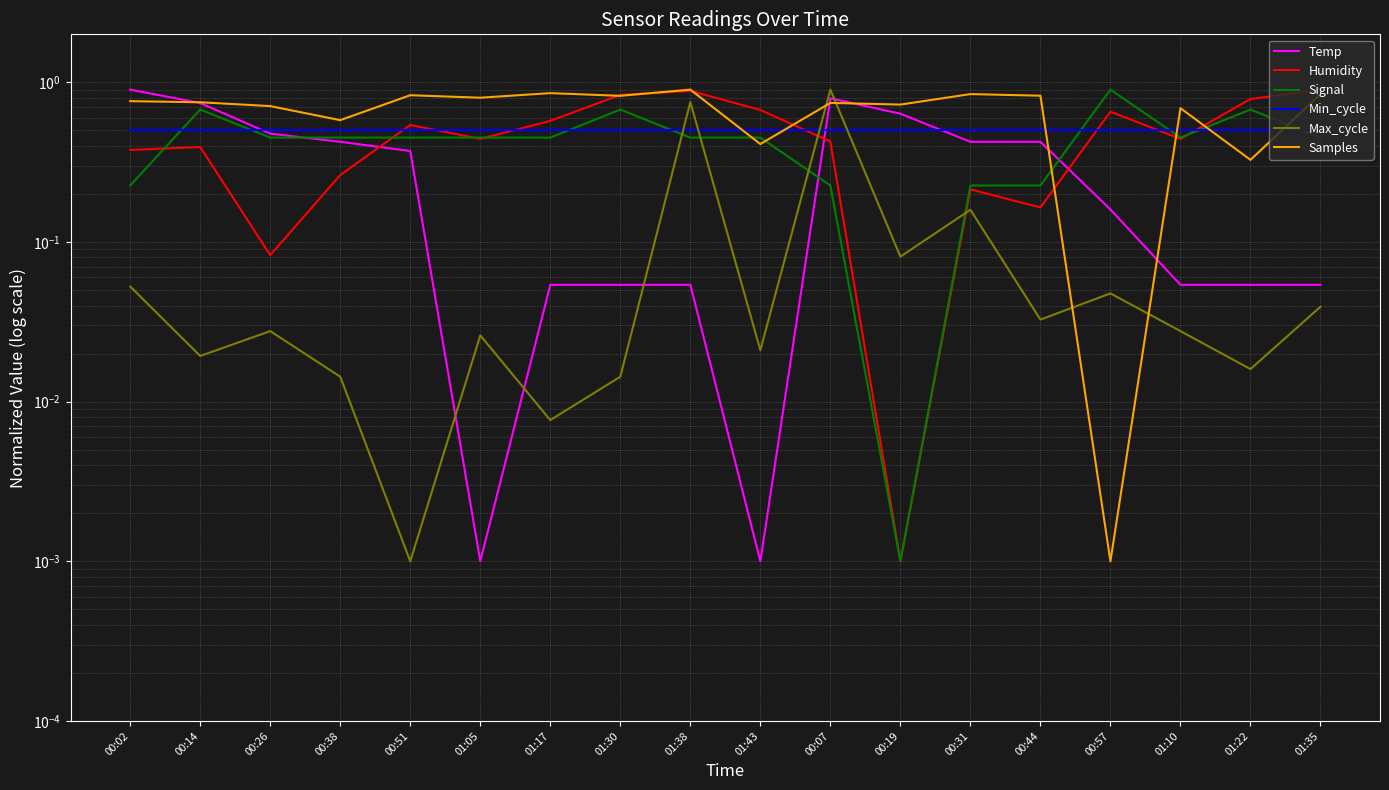

What is the maximum value for Samples?

0.9